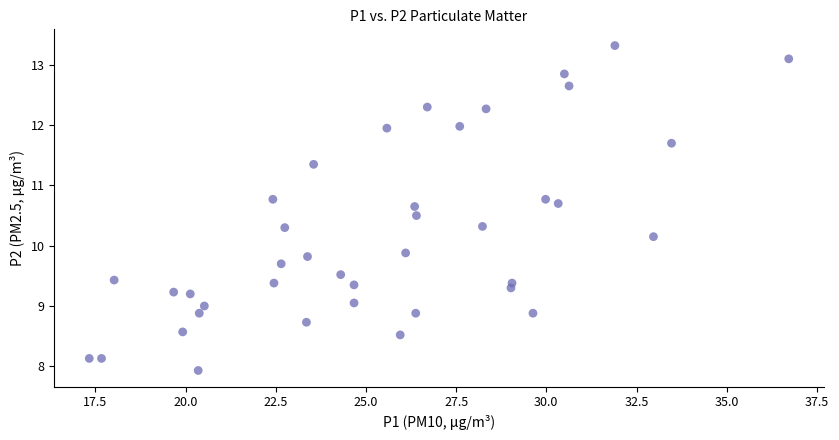

What is the range of X values (max minus min)?

19.4